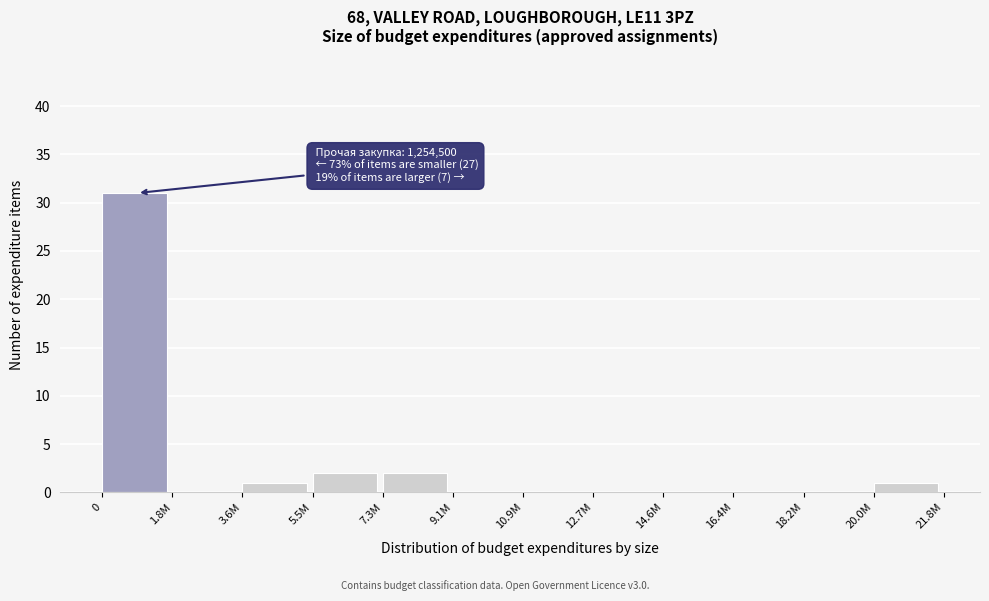

Reading left to right, extract all data points from this chart.

0=31	1.8M=0	3.6M=1	5.5M=2	7.3M=2	9.1M=0	10.9M=0	12.7M=0	14.6M=0	16.4M=0	18.2M=0	20.0M=1